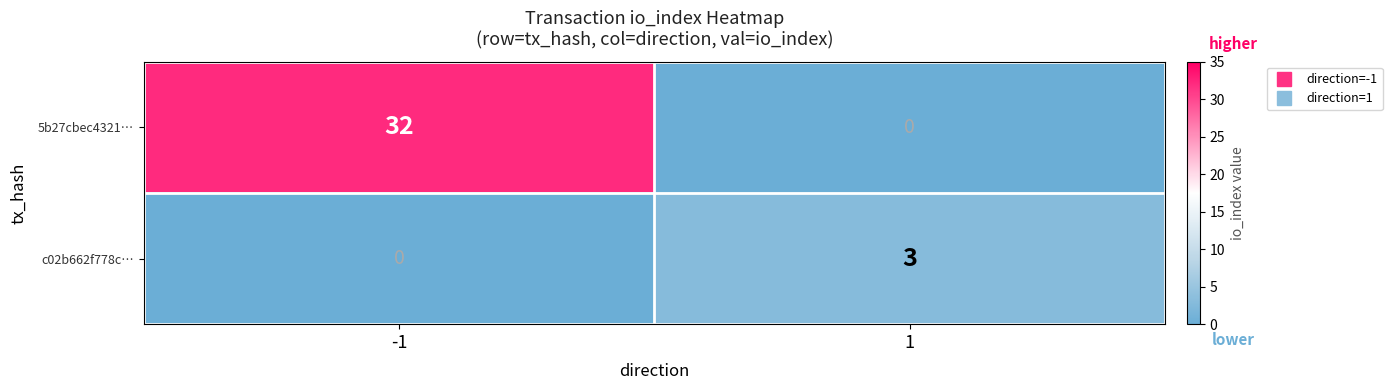

What is the spread (max minus min) of values at 1?

3